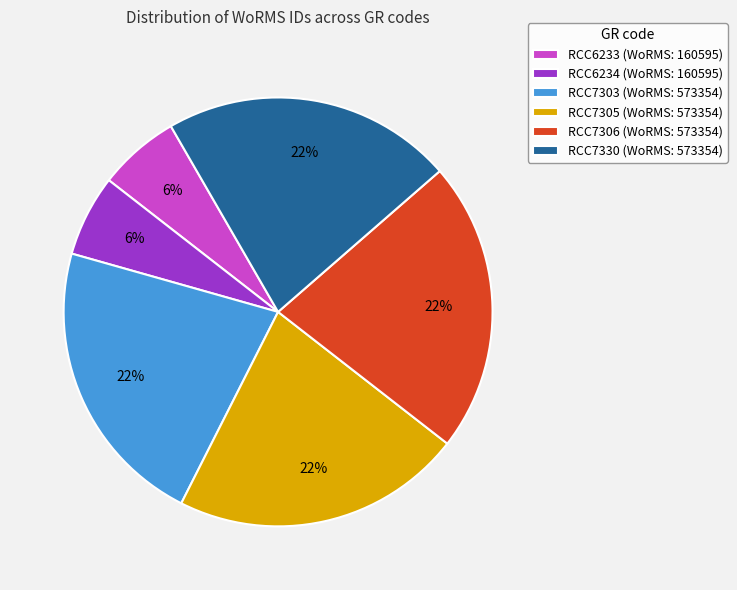

True or false: RCC7303 accounts for 22% of the total.

True